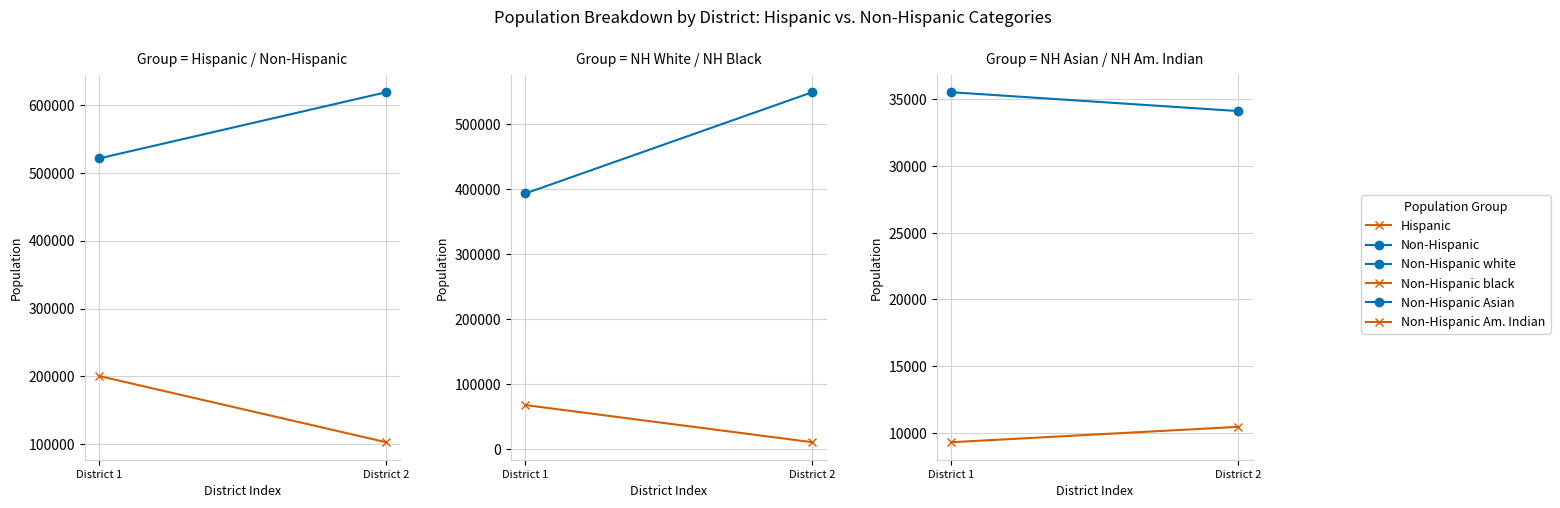

Rank the series by their maximum value, from lowest to highest.

Non-Hispanic Am. Indian, Non-Hispanic Asian, Non-Hispanic black, Hispanic, Non-Hispanic white, Non-Hispanic